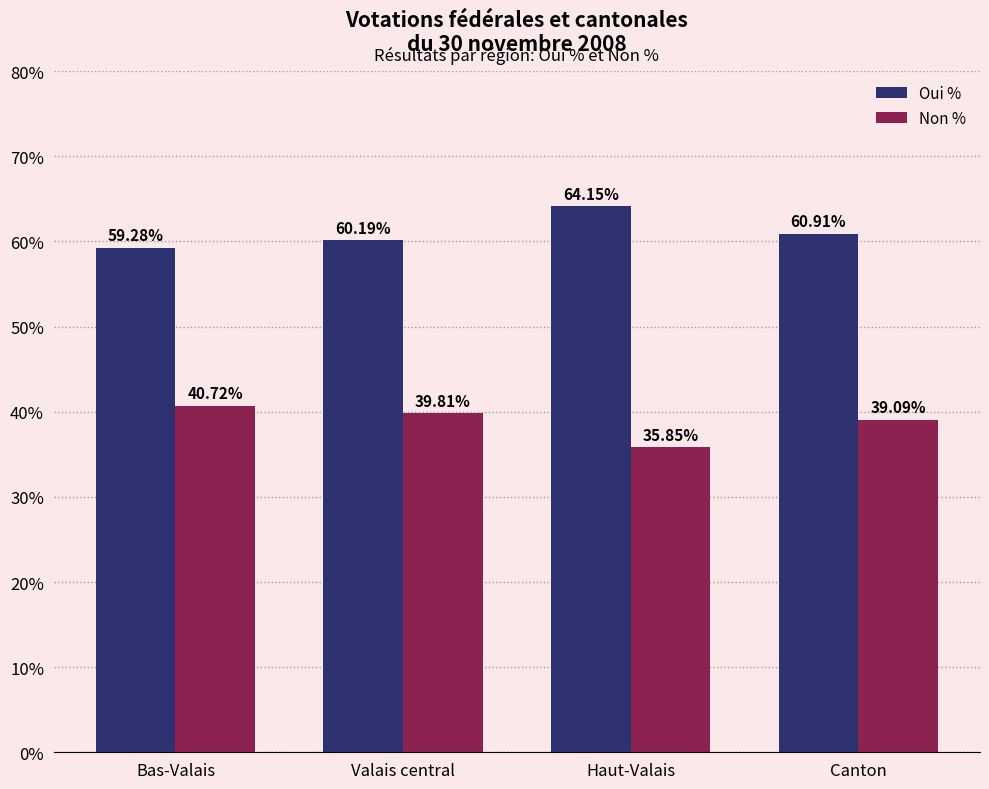

What is the lowest value of the Oui % series?

59.3